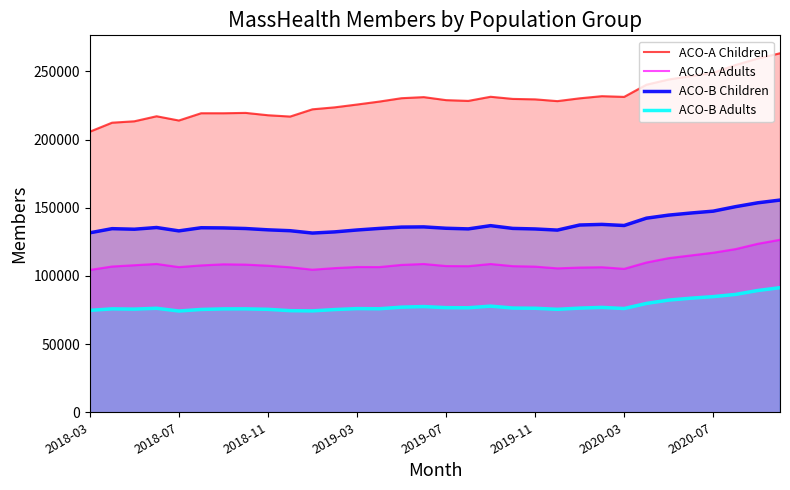

What is the spread (max minus min) of values at 2018-03?

131021